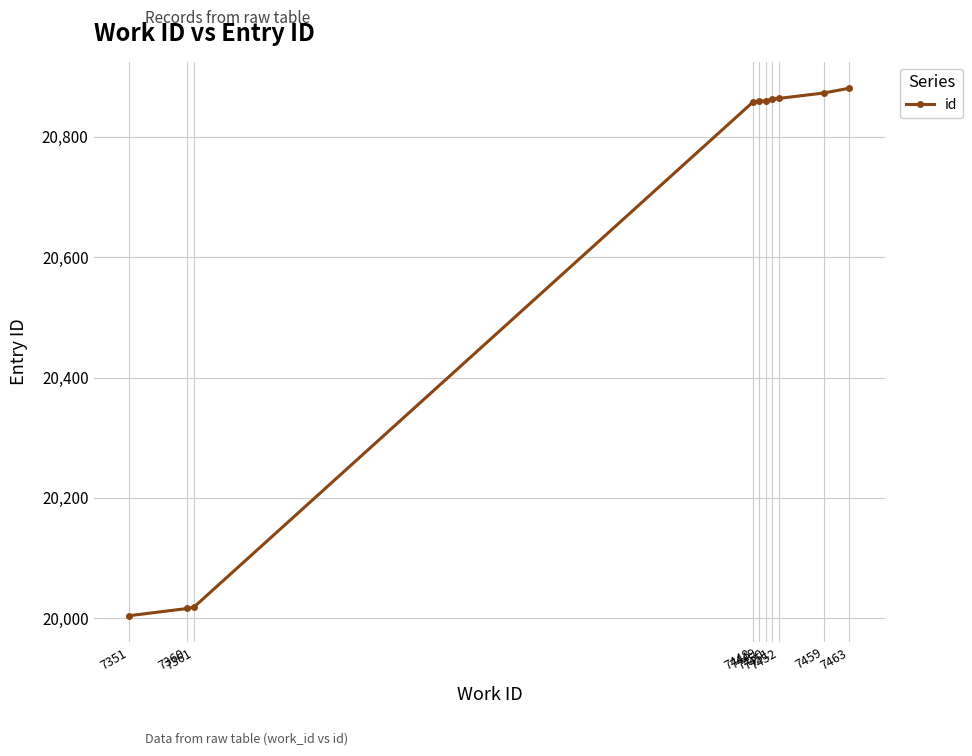

Between 7463 and 7452, which is larger?

7463